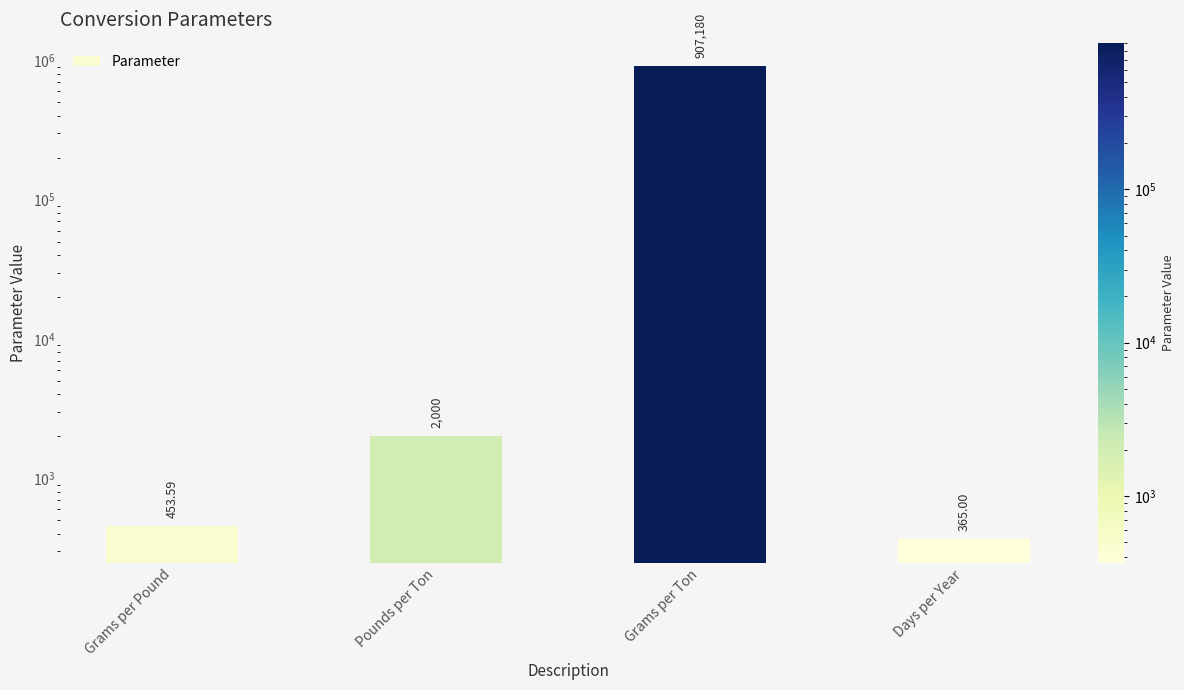

What is the smallest value displayed?

365.0